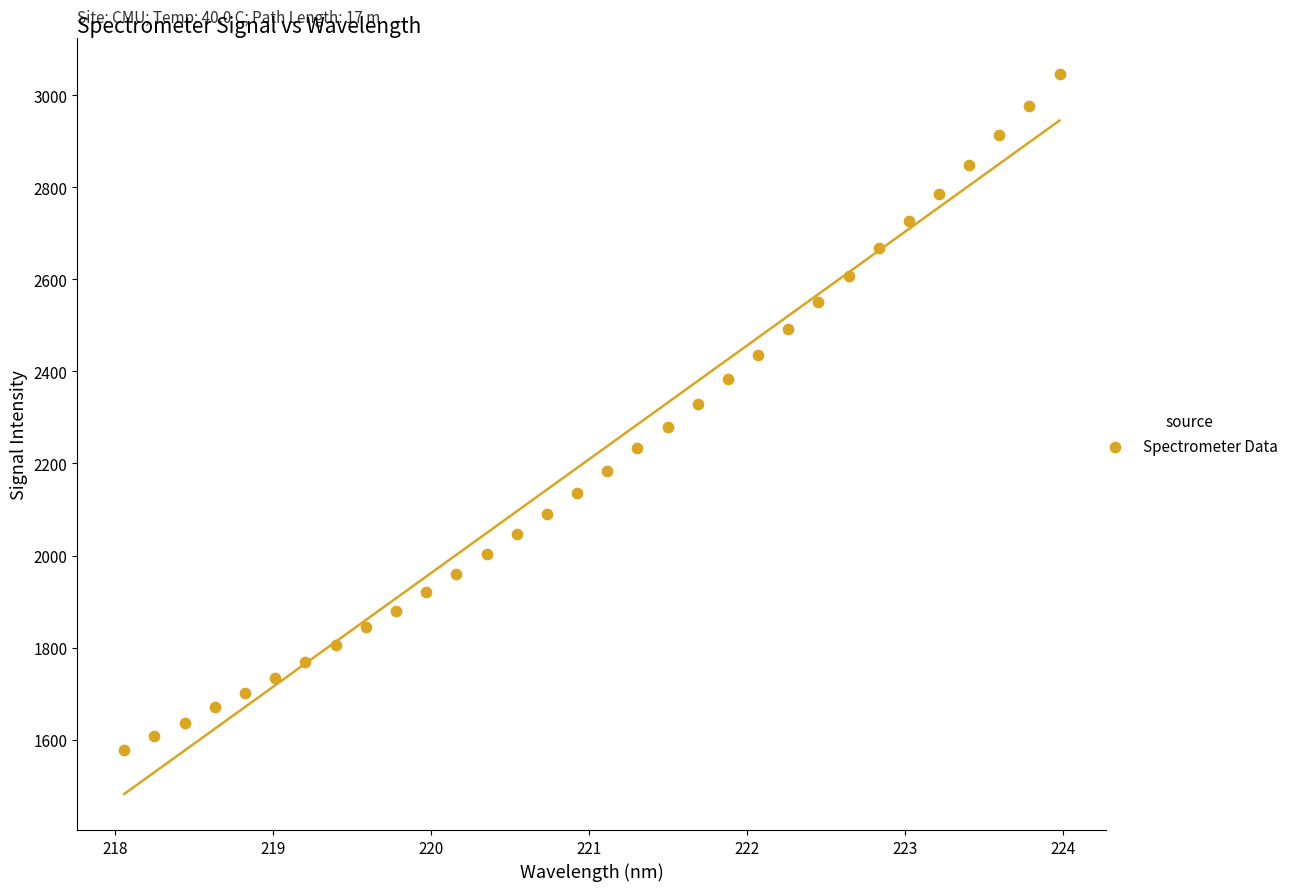

What is the range of X values (max minus min)?

5.9